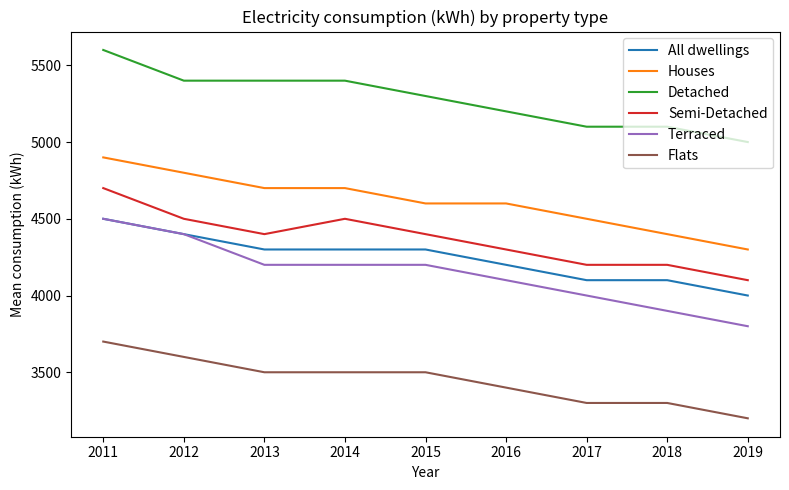

True or false: Houses and Detached intersect in this chart.

False